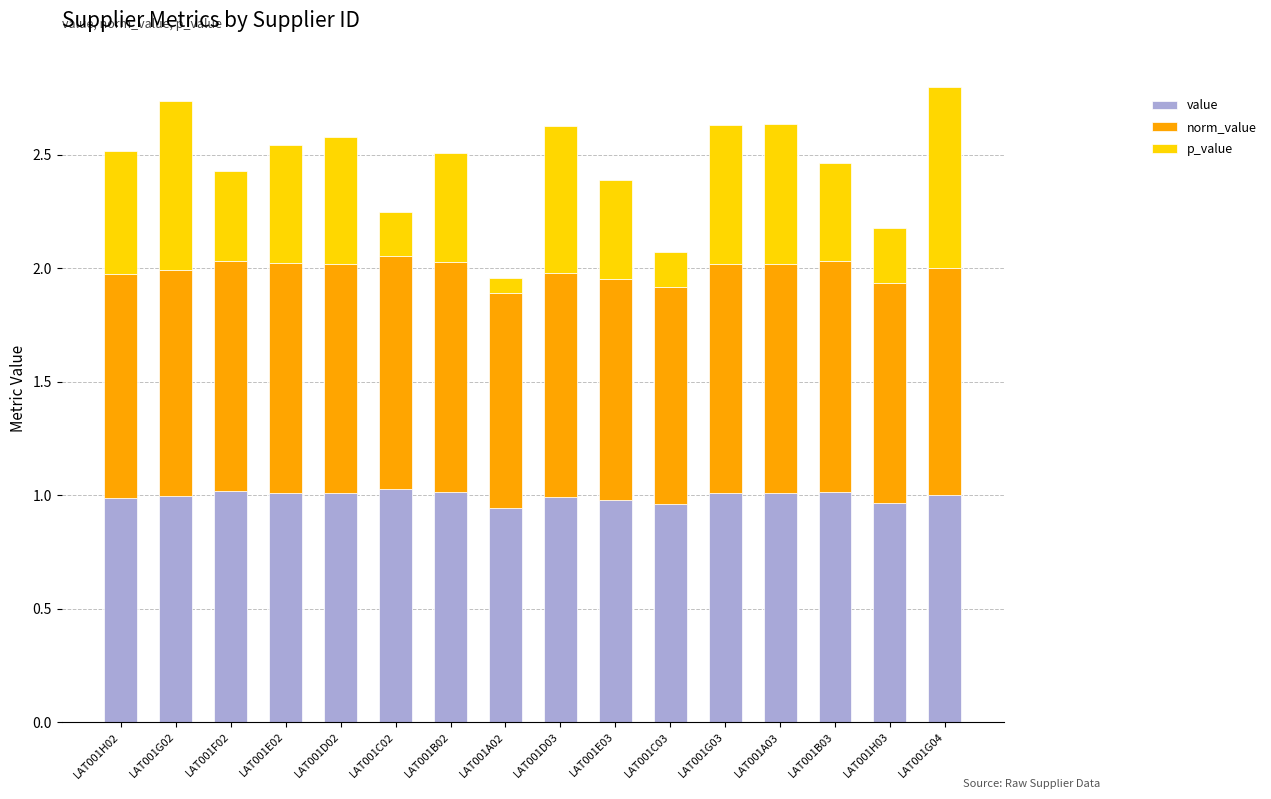

How many bars are there in total?

16